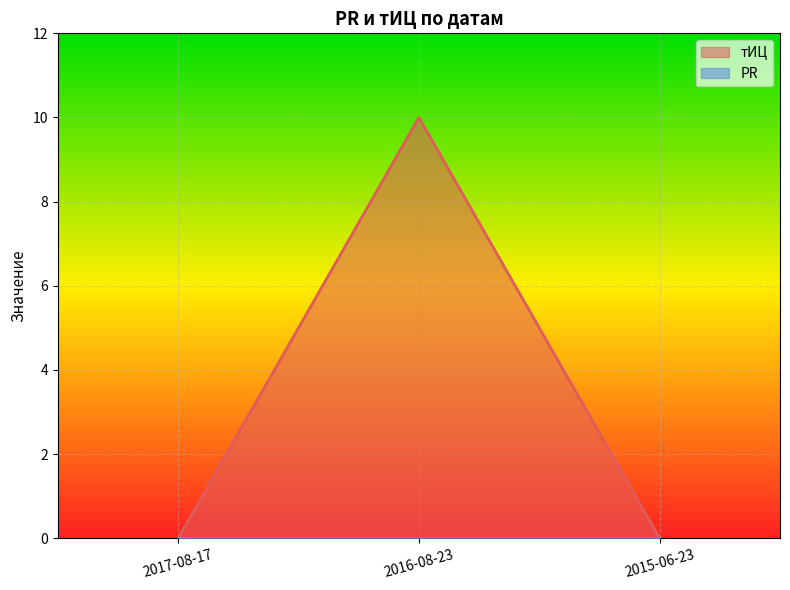

List the labels in order of value, smallest first.

2017-08-17, 2015-06-23, 2016-08-23